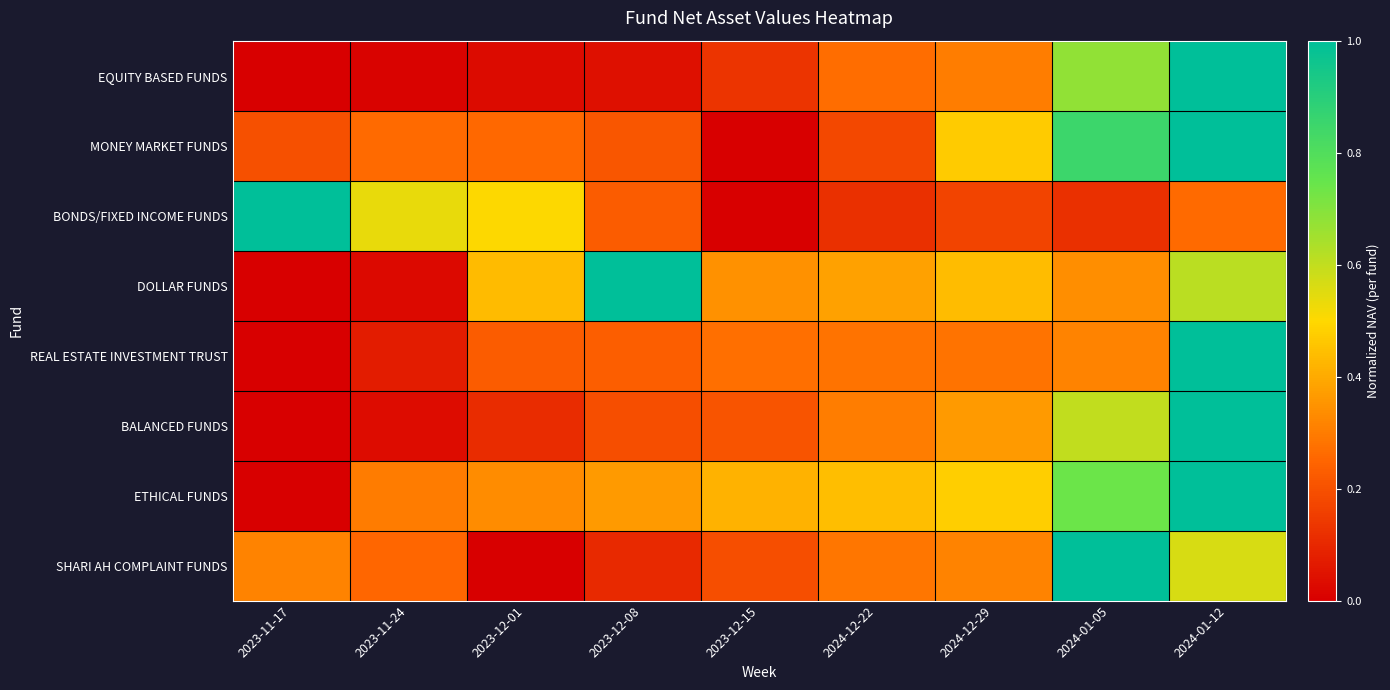

Count the number of data series in this chart.

8